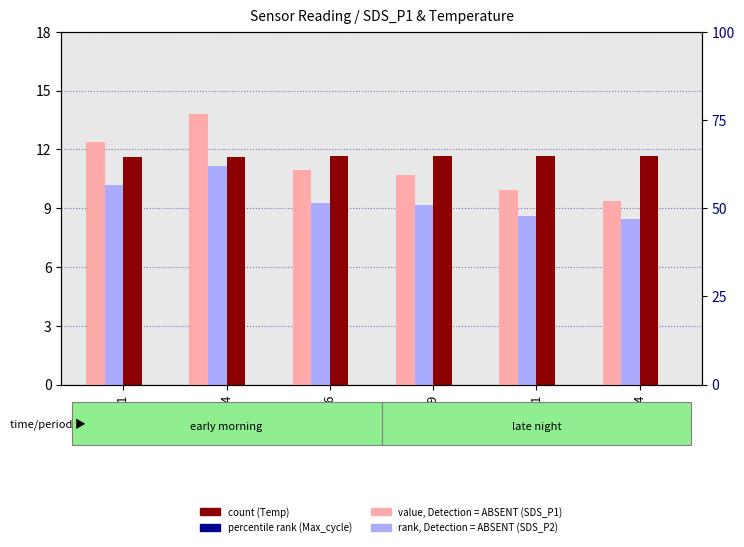

What is the minimum value for Temp (count)?

11.6